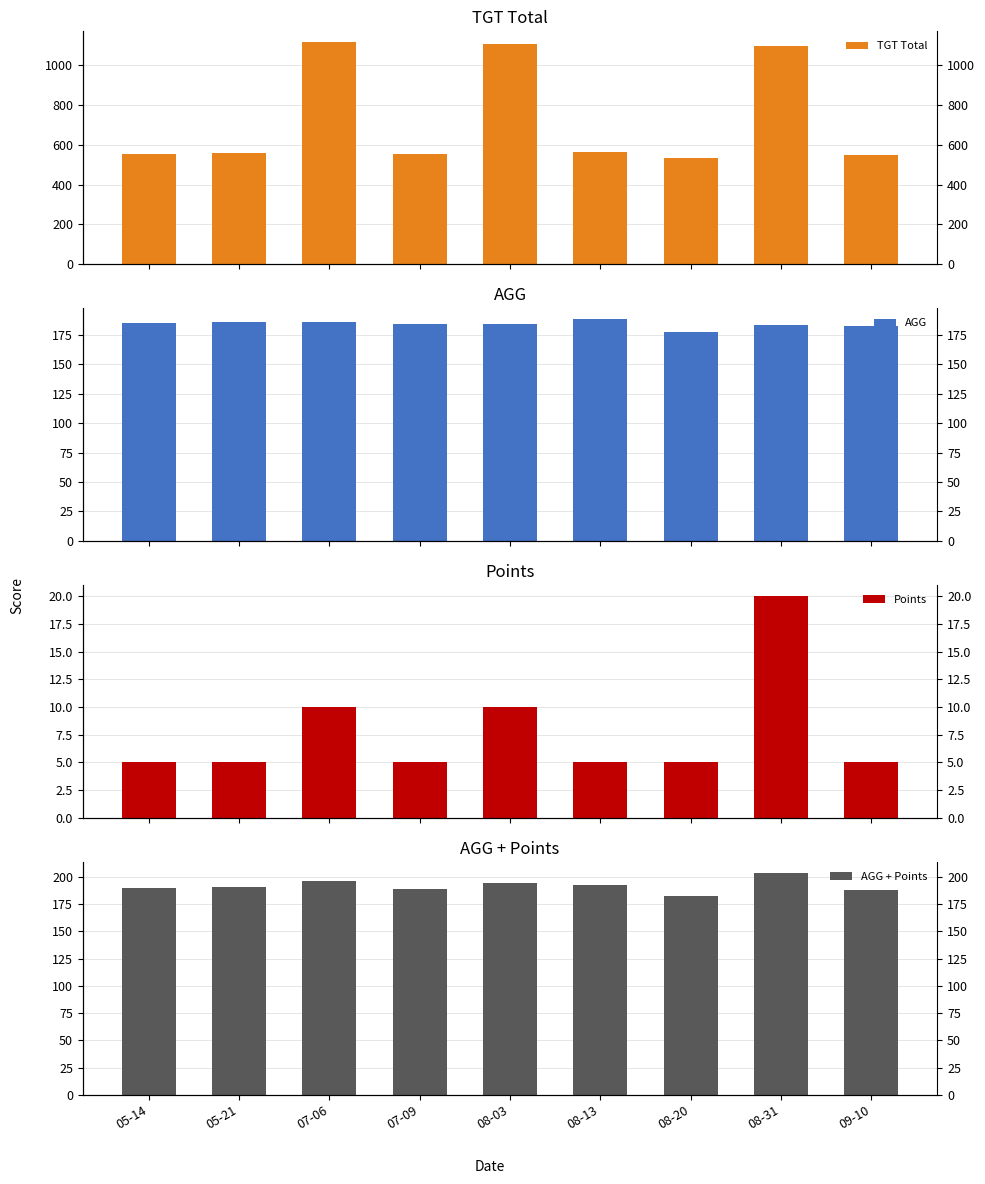

What position from the left is 08-03?

5